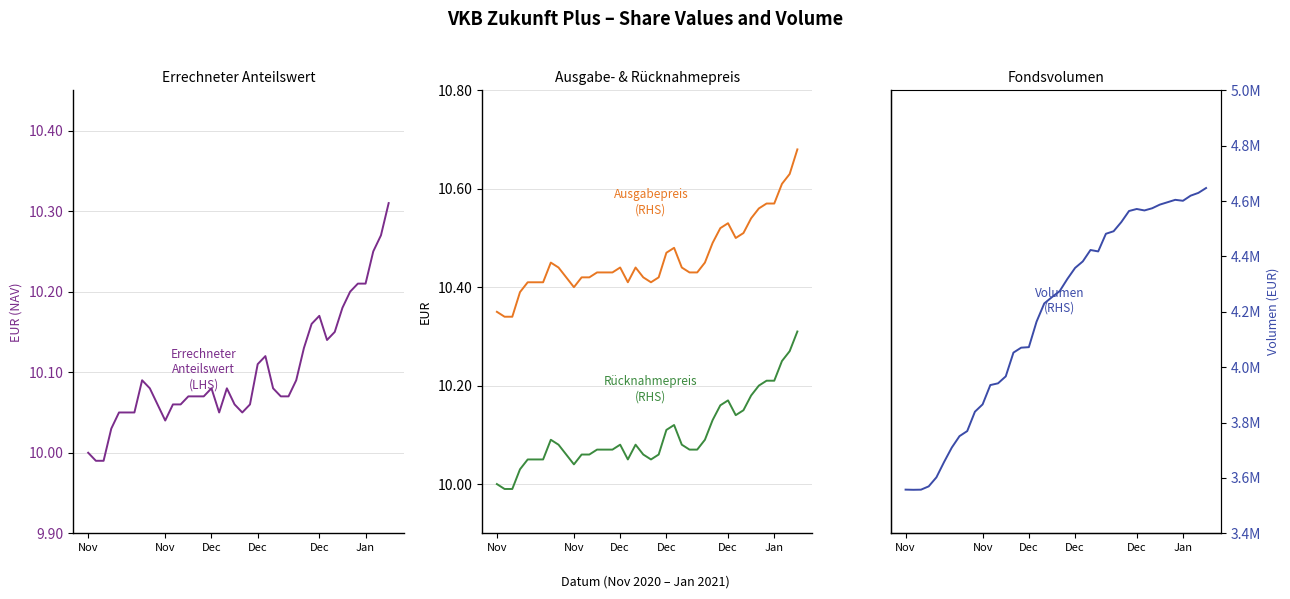

At which category is the sum across all series the highest?

39